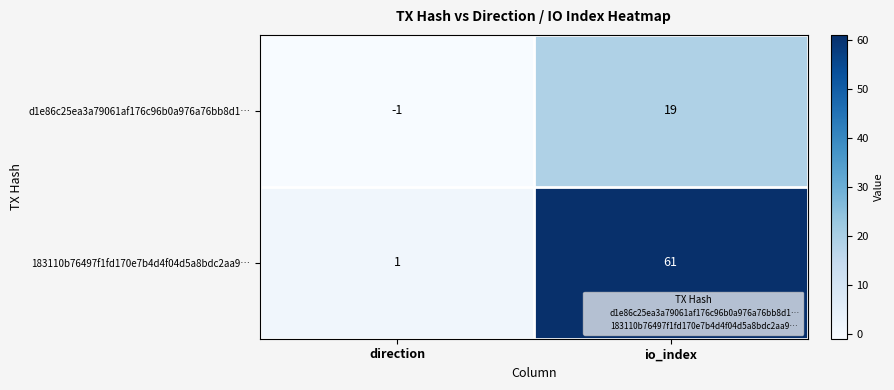

Reading right to left, what are all the values shown in this chart?

d1e86c25ea3a79061af176c96b0a976a76bb8d1…: io_index=19	direction=-1
183110b76497f1fd170e7b4d4f04d5a8bdc2aa9…: io_index=61	direction=1